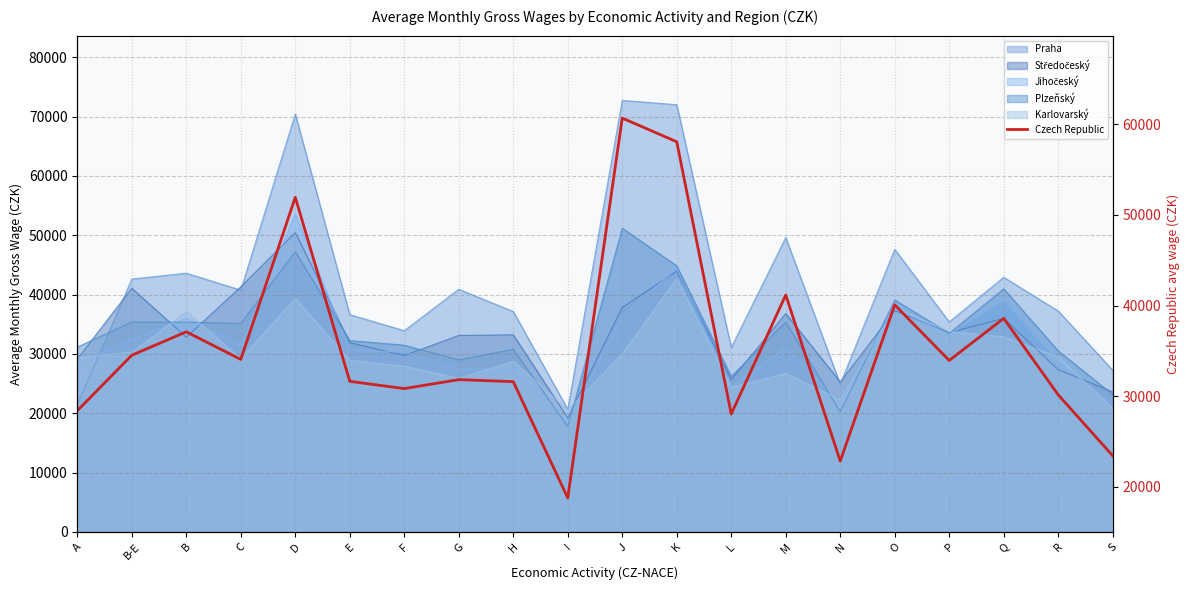

Where is the data nearest to the value 39724?

O